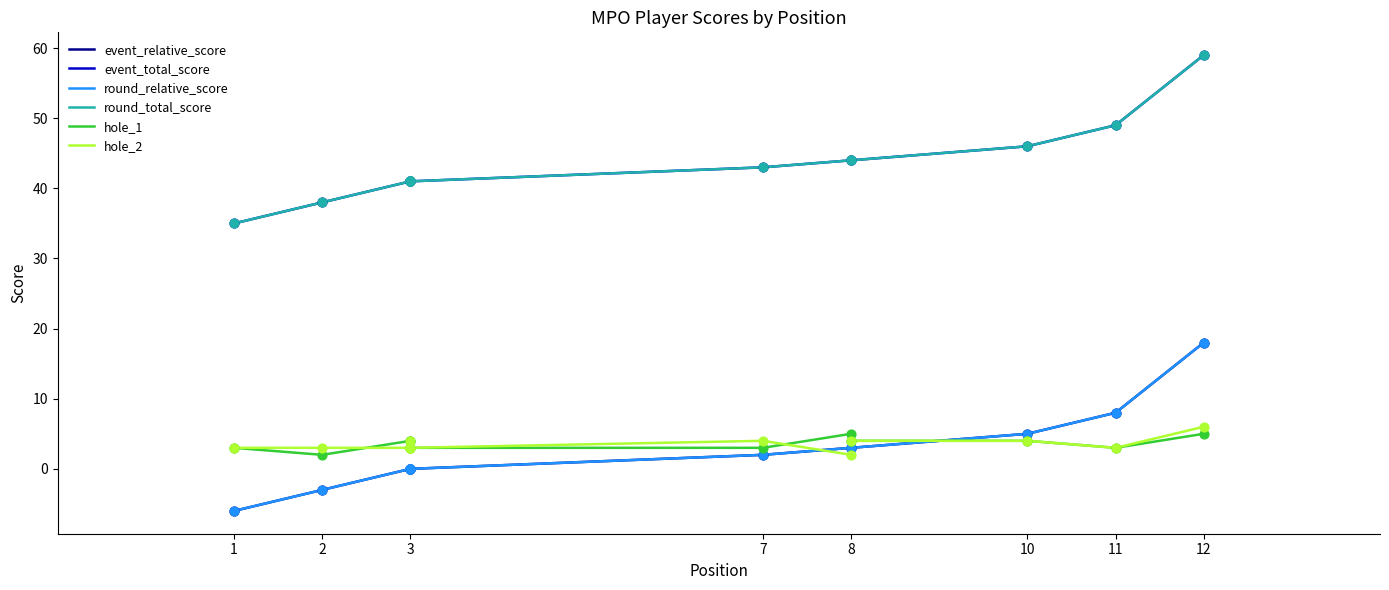

What are all the series names shown in the legend?

event_relative_score, event_total_score, round_relative_score, round_total_score, hole_1, hole_2